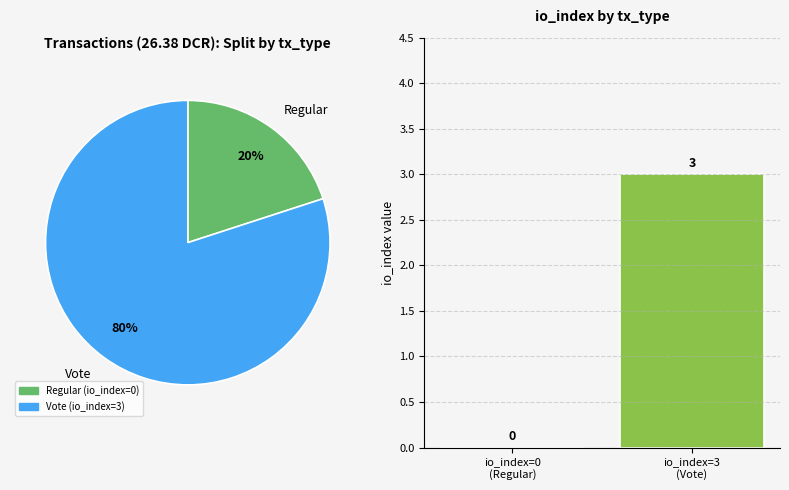

Count the number of slices in the pie.

2